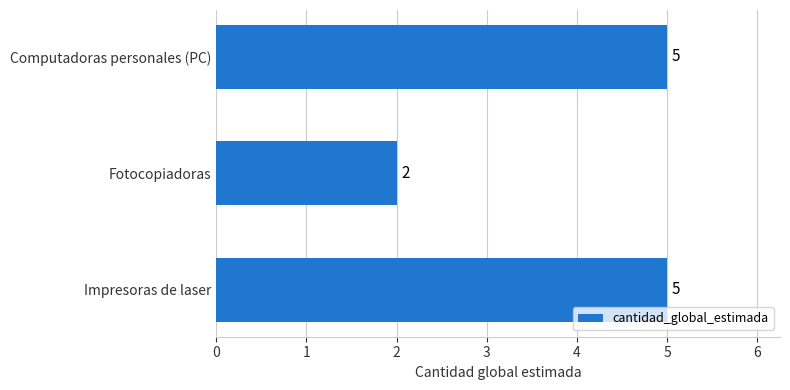

Reading top to bottom, extract all data points from this chart.

5	2	5